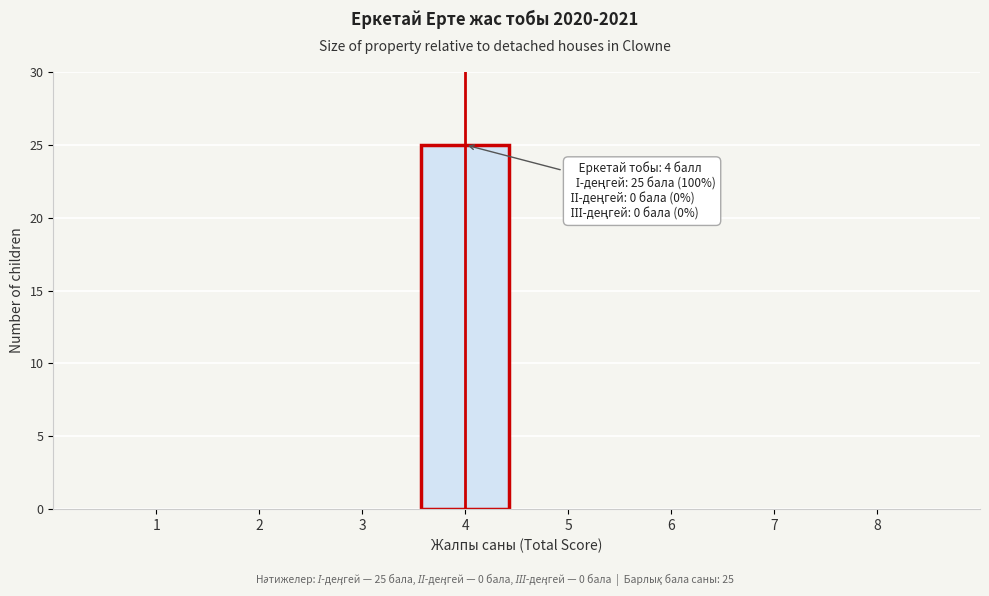

Reading left to right, list all the values displayed in this chart.

1=0	2=0	3=0	4=25	5=0	6=0	7=0	8=0